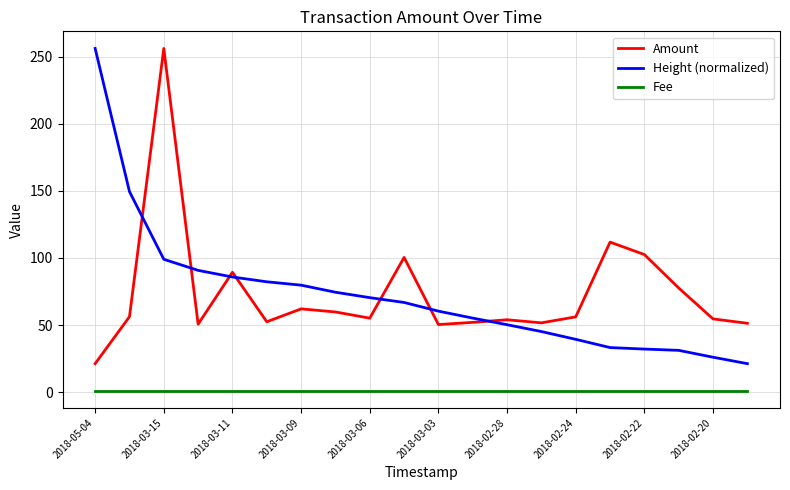

What is the lowest value of the Fee series?

1.0